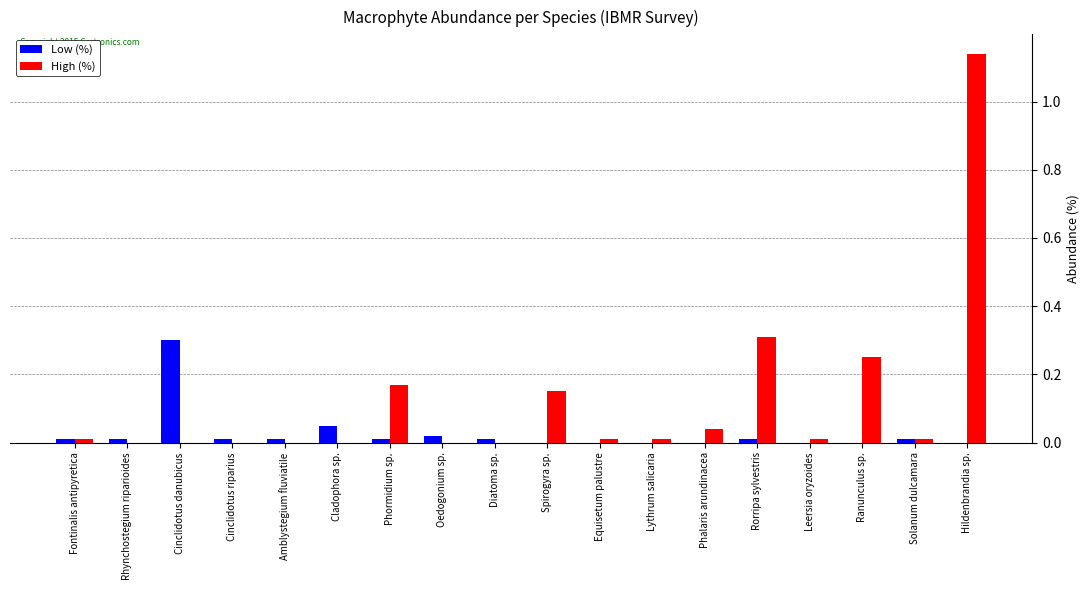

Is it true that Low (%) equals 0.0 at Rhynchostegium riparioides?

True